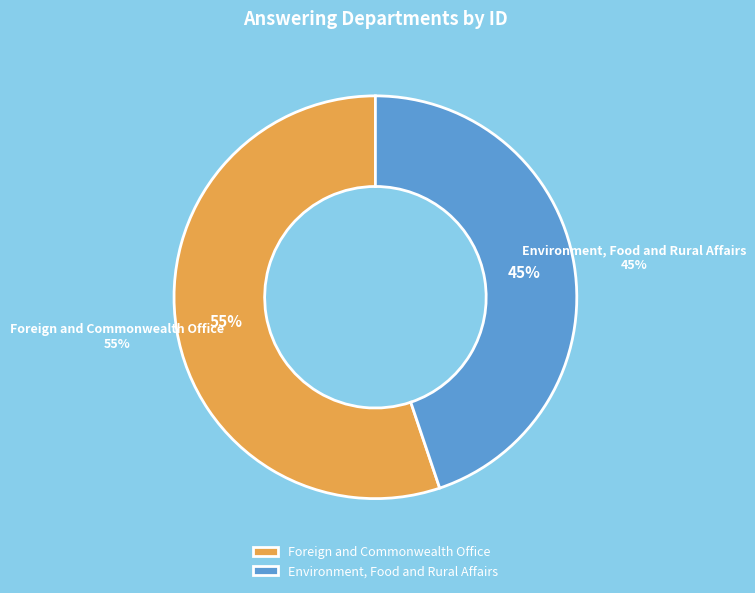

What is the ratio of the value at Foreign and Commonwealth Office to the value at Environment, Food and Rural Affairs?

1.2